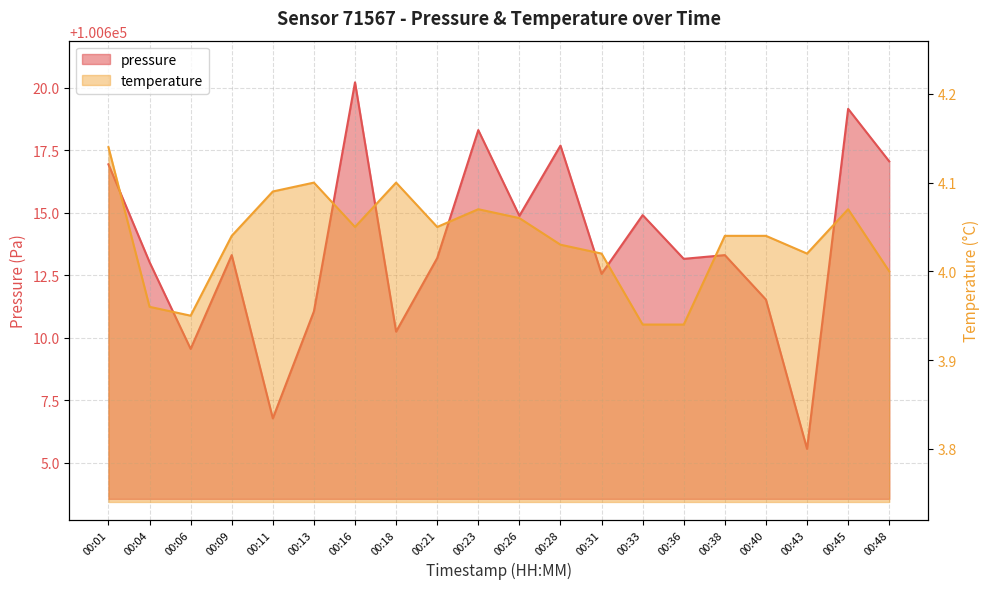

Which has a higher value, 00:36 or 00:13?

00:36